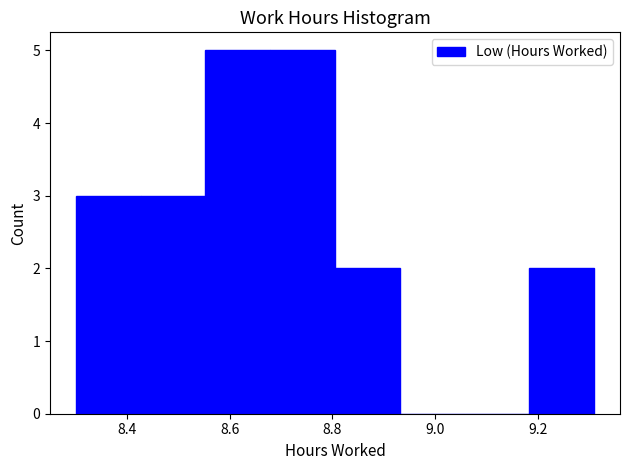

How tall is the bar that spans 8.68 to 8.80 on the x-axis? Neither the bar edges nor the heights are printed on the chart, so give them approximately, as read against the axes.

5